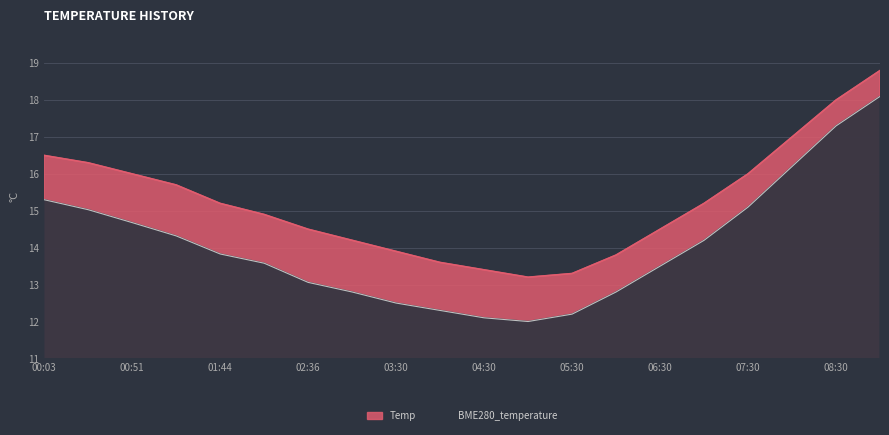

What position from the left is 00:03?

1